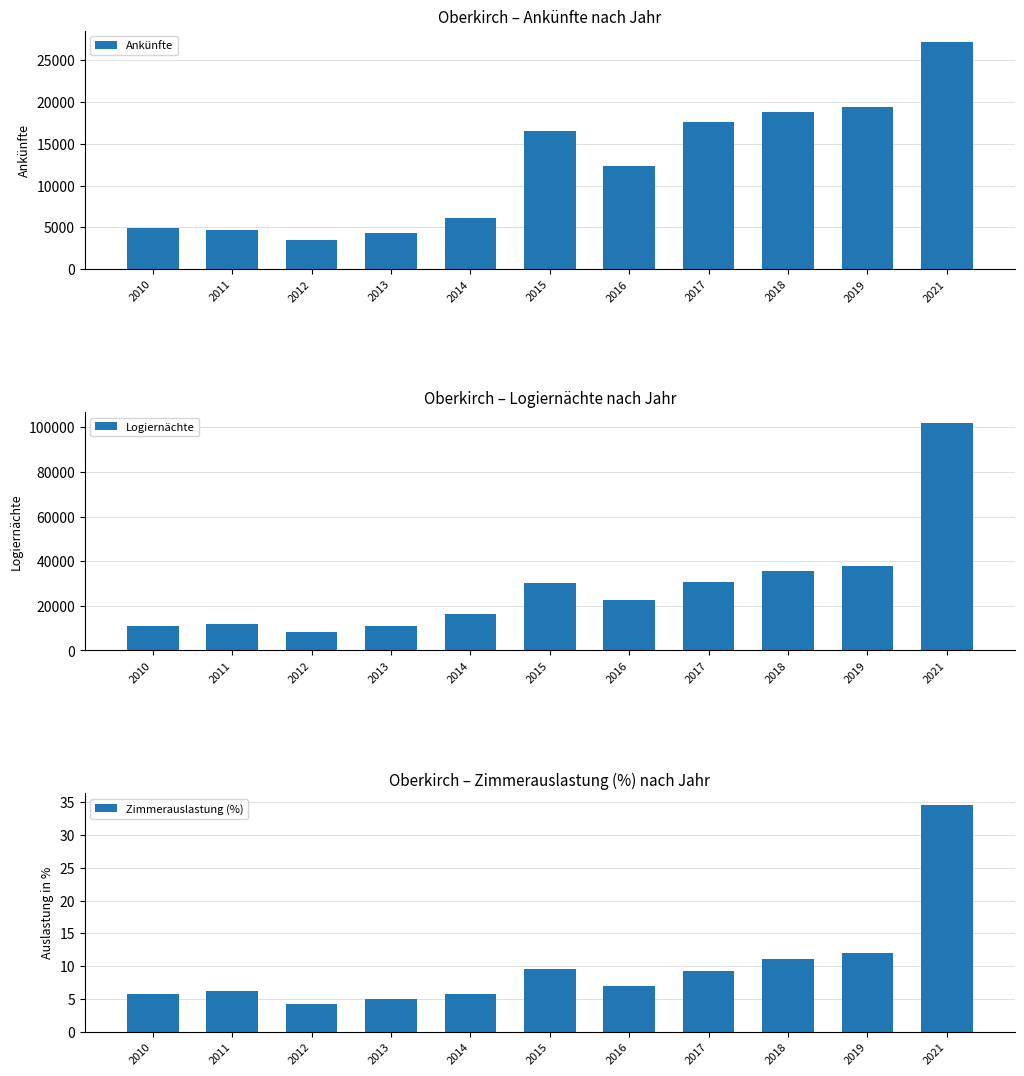

At 2018, list the series in order from smallest to largest.

Zimmerauslastung (%), Ankünfte, Logiernächte